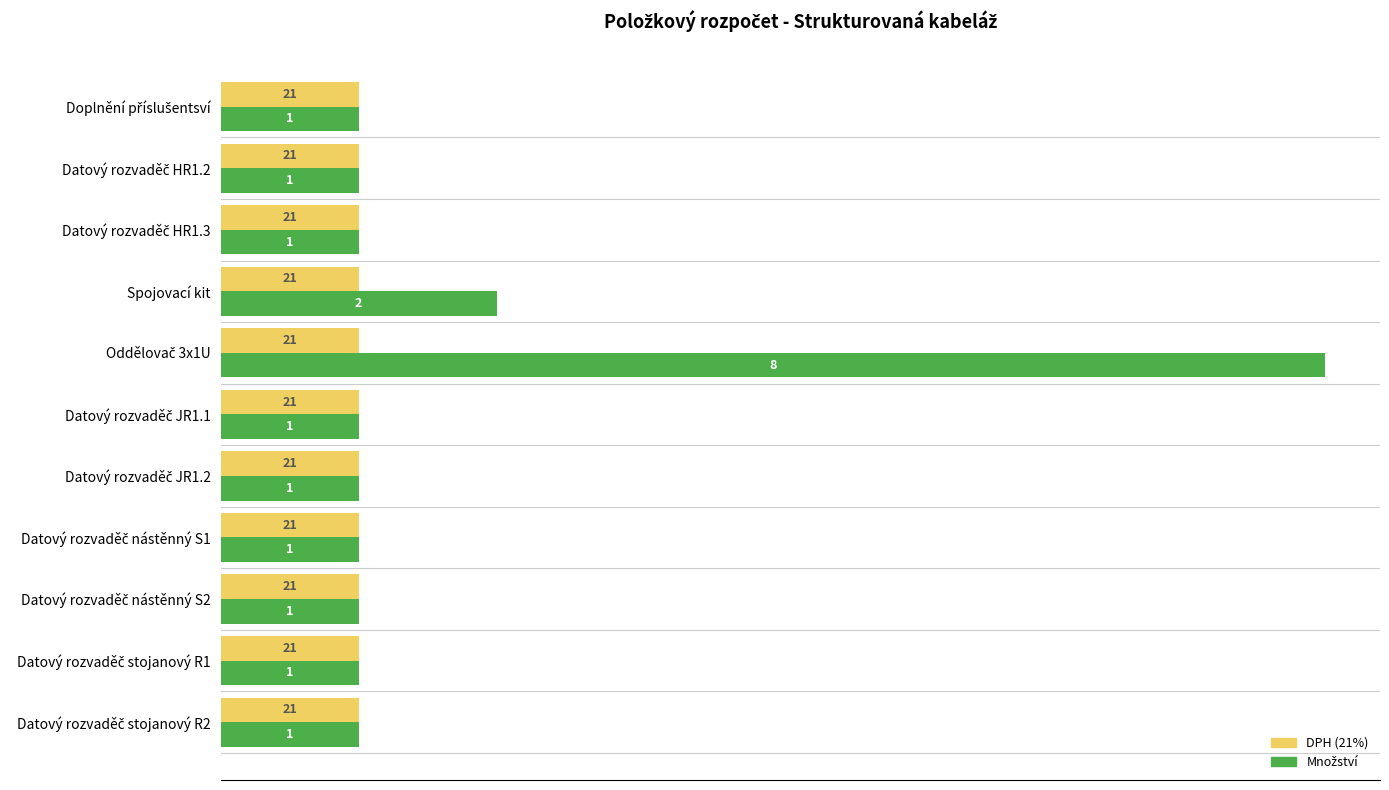

What is the greatest value displayed?

8